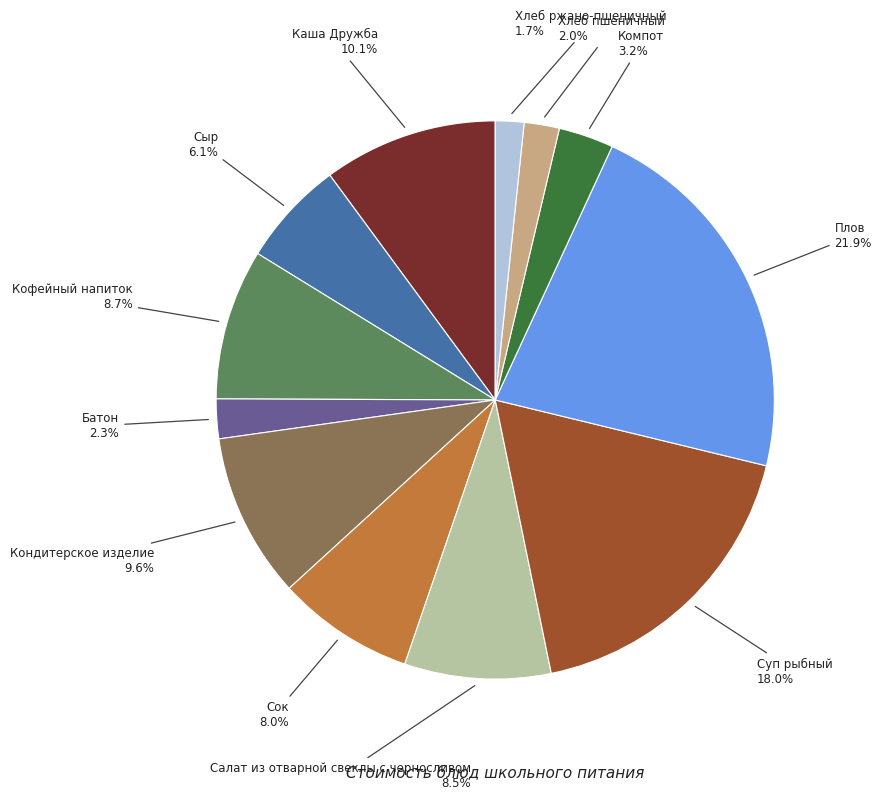

Is there a majority slice in this chart?

No